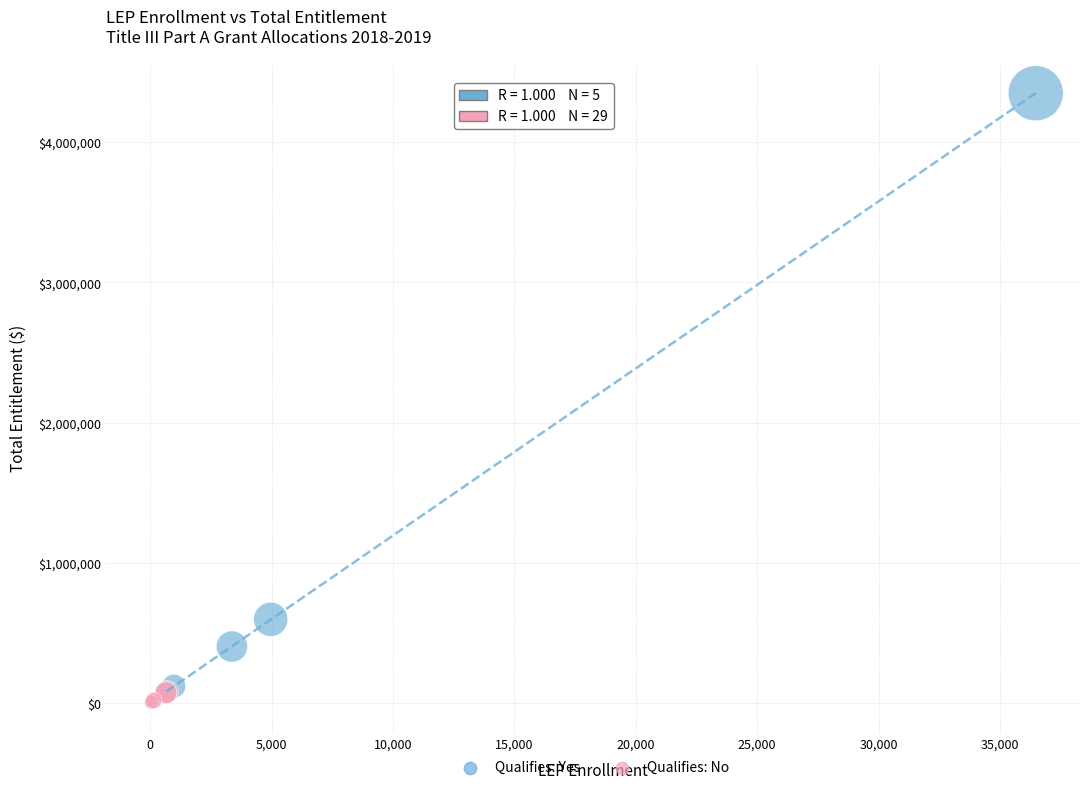

Which series reaches the maximum Y coordinate?

Qualifies: Yes